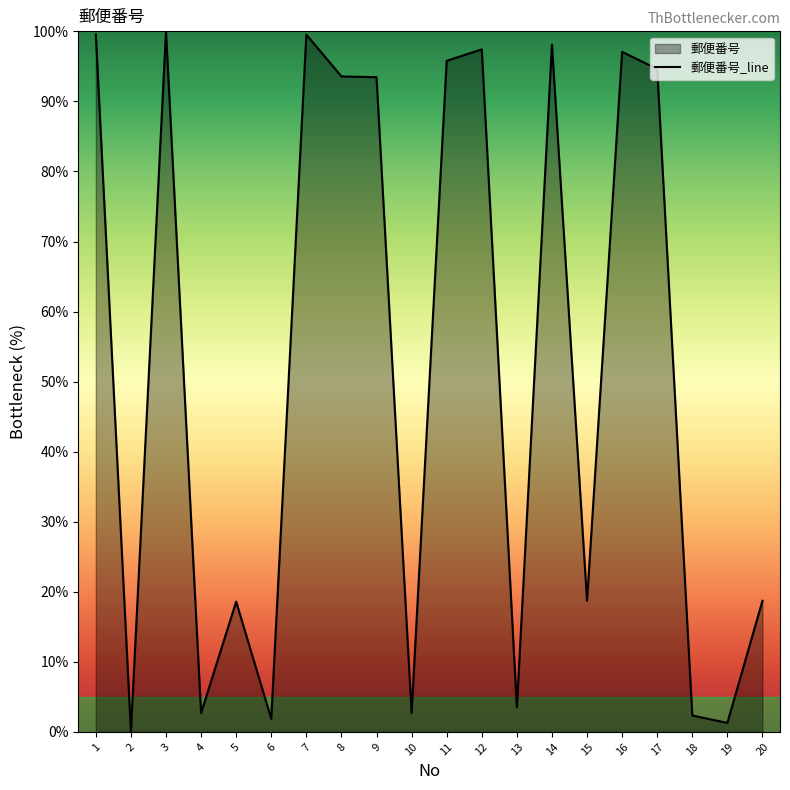

Does the chart have visible grid lines?

No